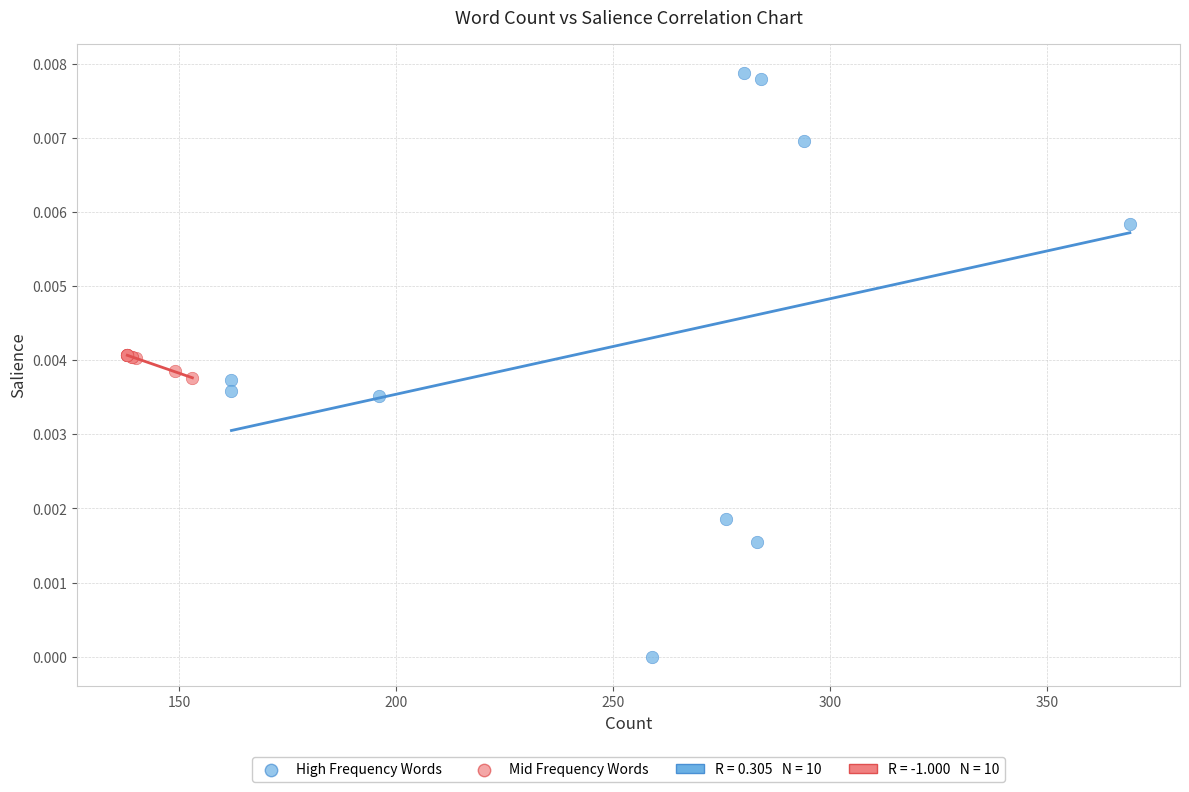

Which series reaches the maximum Y coordinate?

High Frequency Words